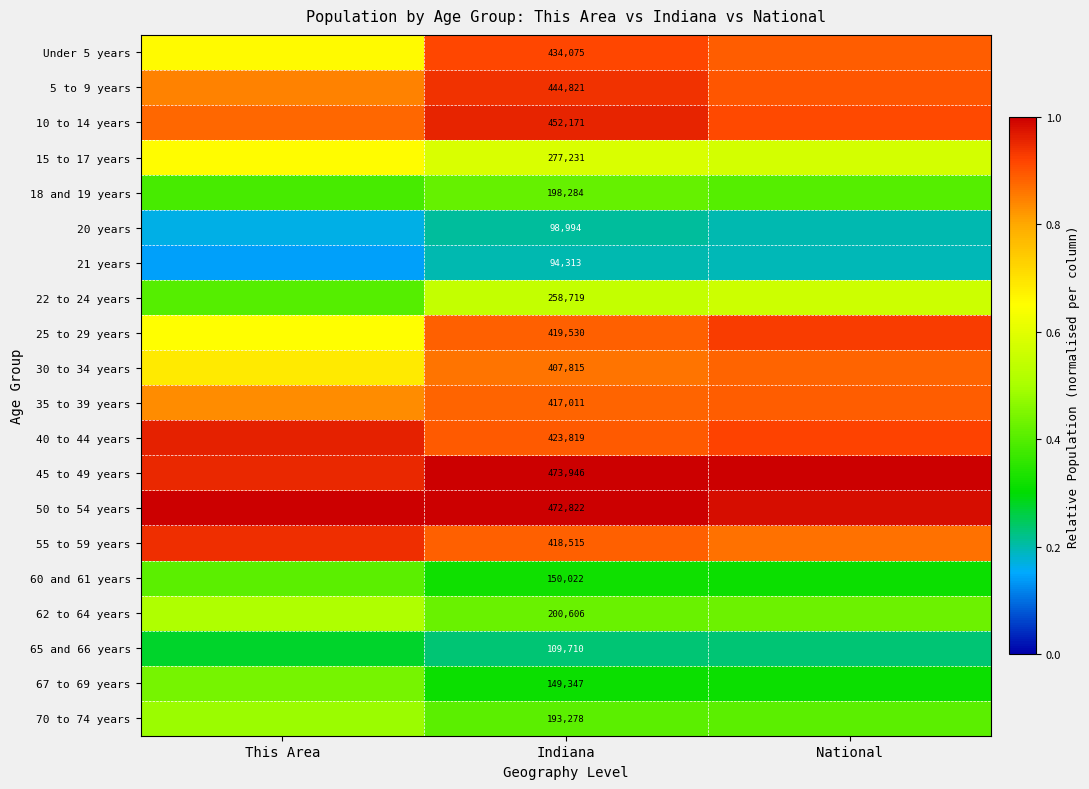

What is the spread (max minus min) of values at Indiana?

379633.0